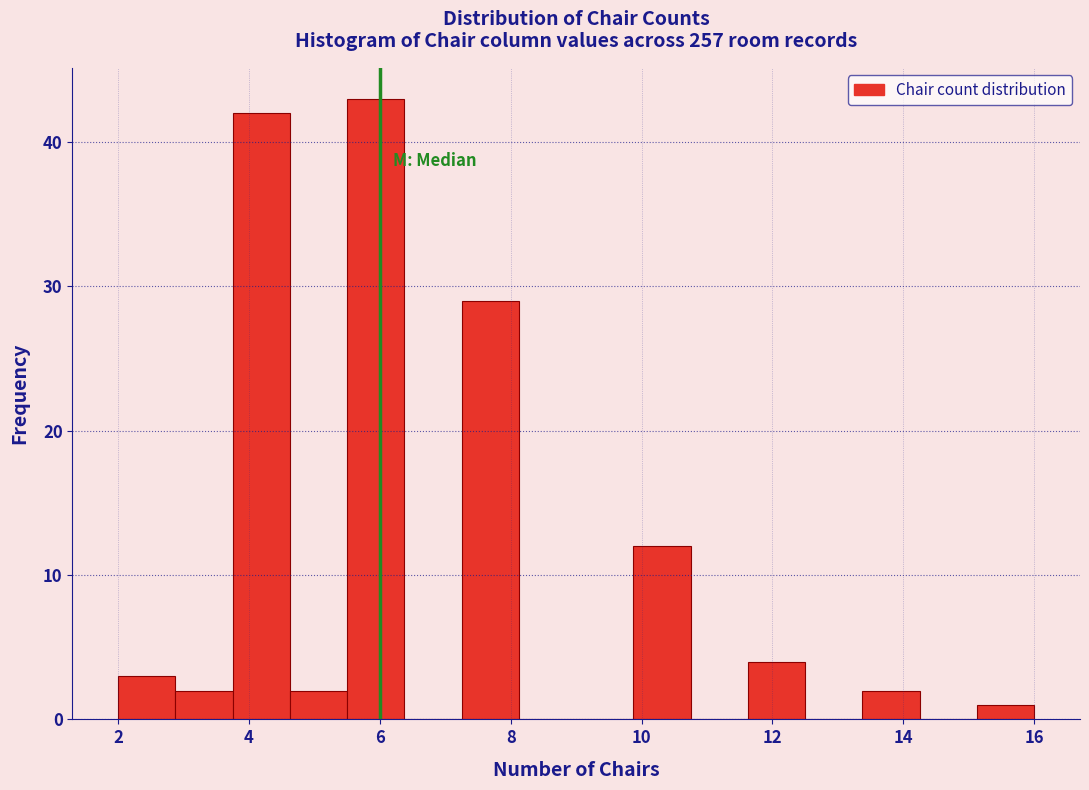

Reading left to right, transcribe this chart: for each bar, give the range it covers on the x-axis and its height. Neither the bar edges nor the heights are printed on the chart, so give them approximately, as read against the axes.

2.0 to 2.8: 3
2.8 to 3.8: 2
3.8 to 4.6: 42
4.6 to 5.6: 2
5.6 to 6.4: 43
6.4 to 7.2: 0
7.2 to 8.2: 29
8.2 to 9.0: 0
9.0 to 9.8: 0
9.8 to 10.8: 12
10.8 to 11.6: 0
11.6 to 12.6: 4
12.6 to 13.4: 0
13.4 to 14.2: 2
14.2 to 15.2: 0
15.2 to 16.0: 1